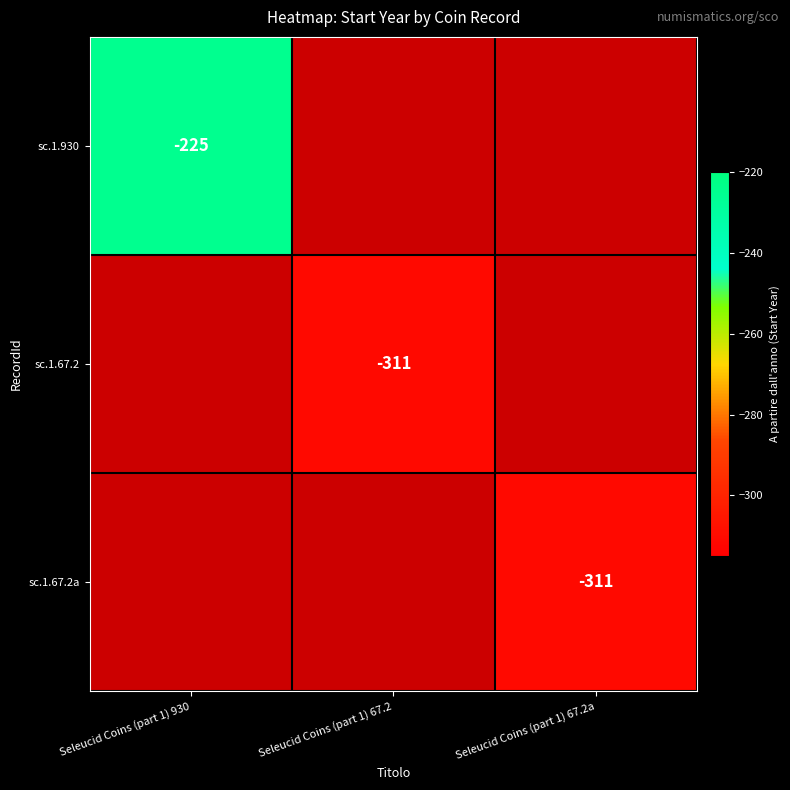

True or false: sc.1.67.2 has a value of -108 at Seleucid Coins (part 1) 67.2.

False